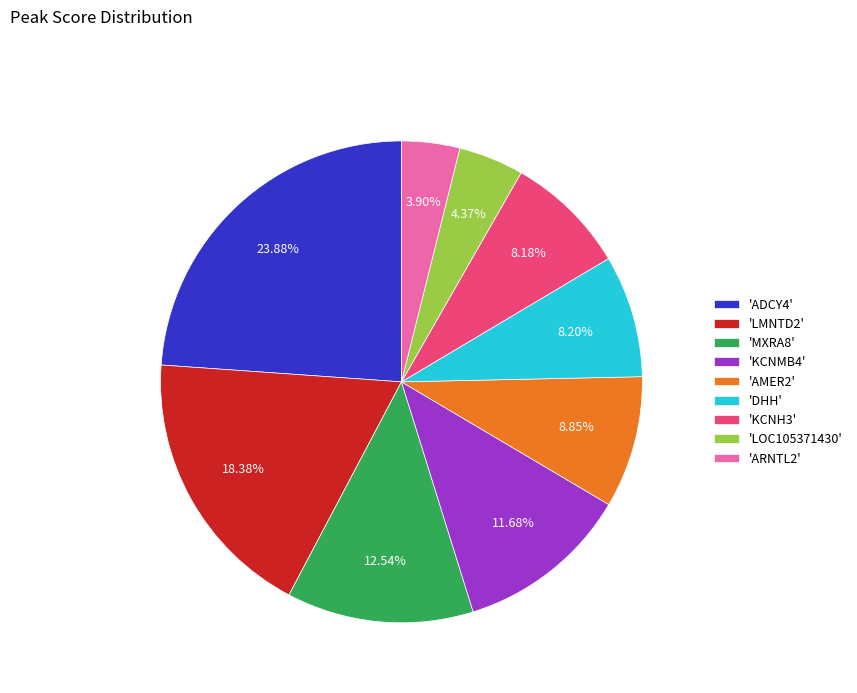

Do 'ARNTL2' and 'KCNH3' together represent more than half of the pie?

No